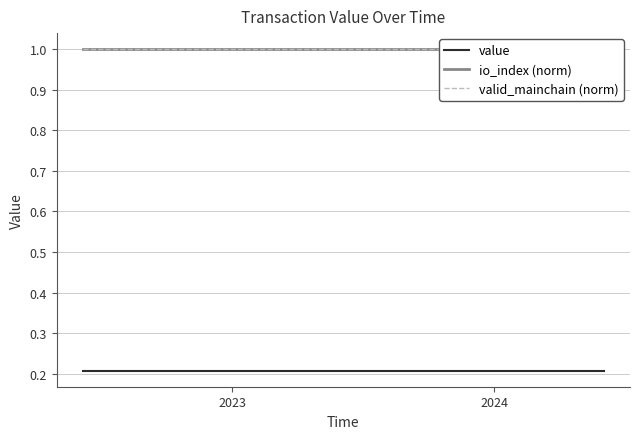

Which category has the lowest value across all series?

2023